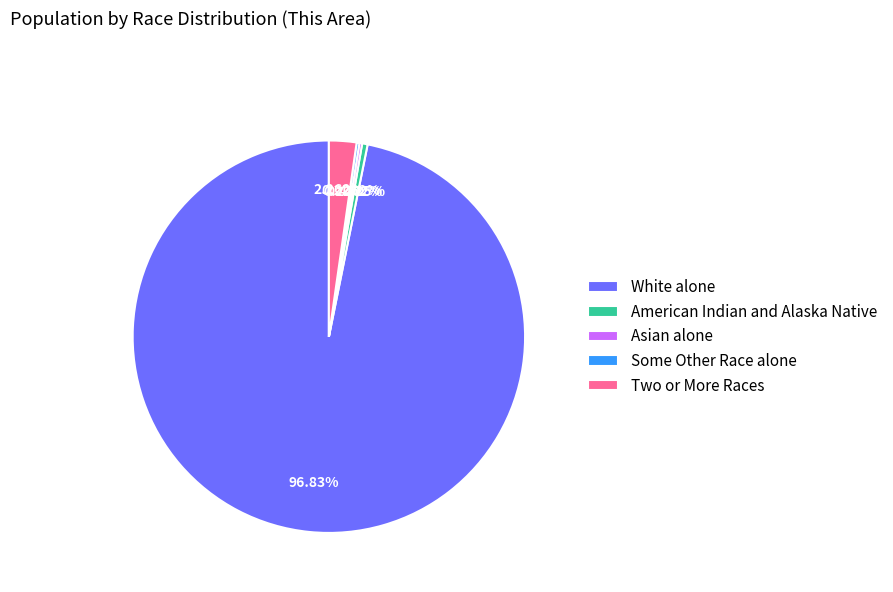

Is the sum of White alone and Two or More Races greater than half?

Yes